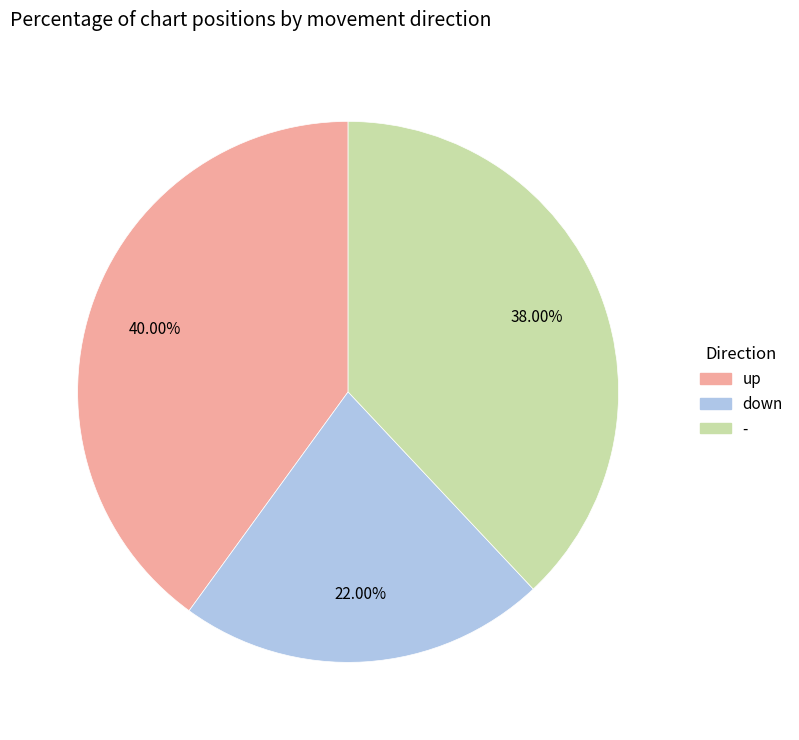

What is the ratio of the value at up to the value at -?

1.1